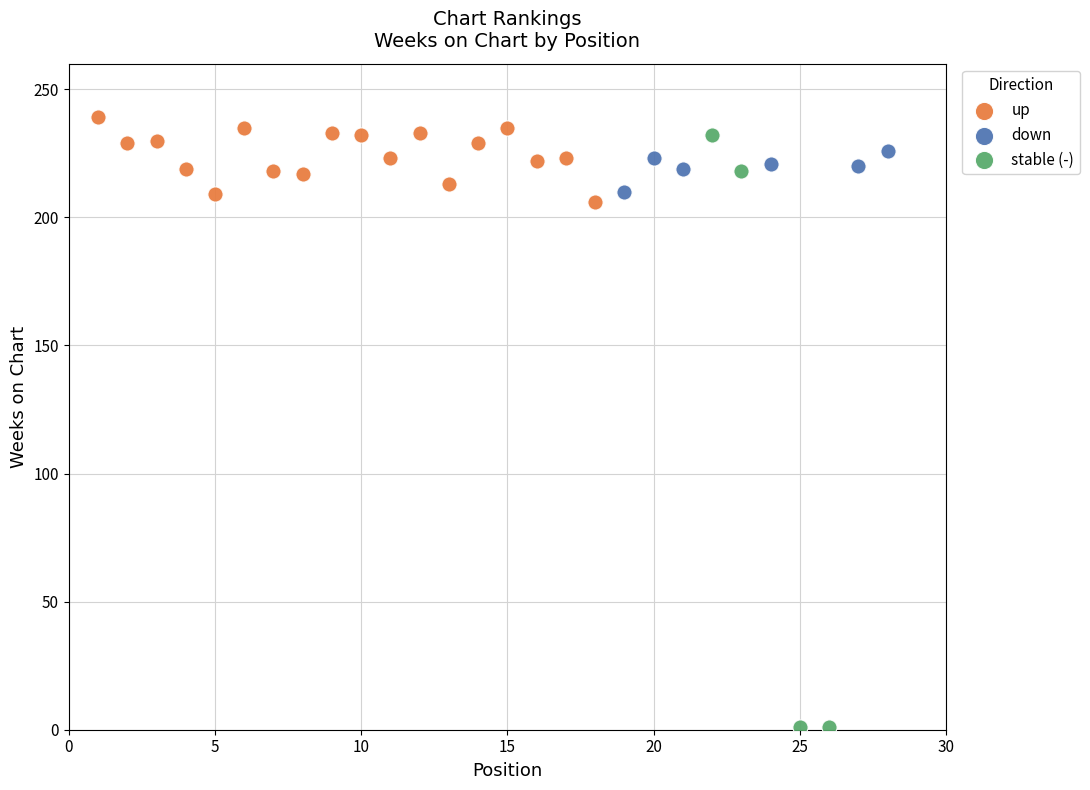

Which series reaches the minimum Y coordinate?

stable (-)